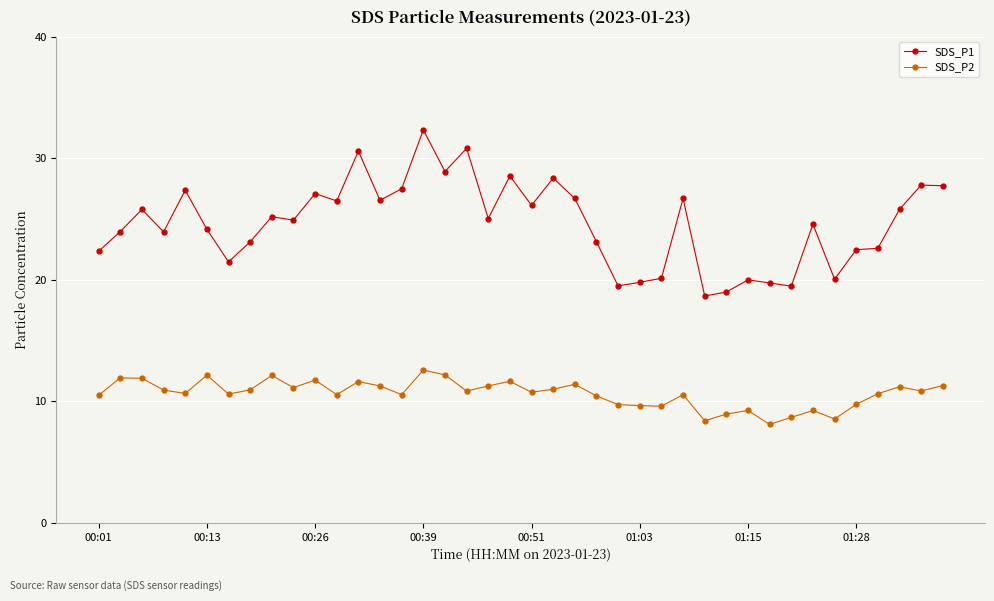

True or false: SDS_P2 and SDS_P1 cross at least once.

False